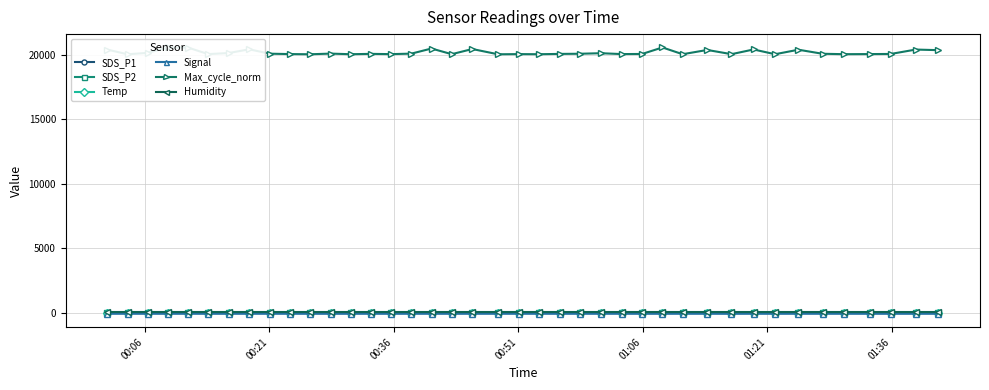

In SDS_P2, how many points are higher than both neighbors (excluding endpoints)?

10